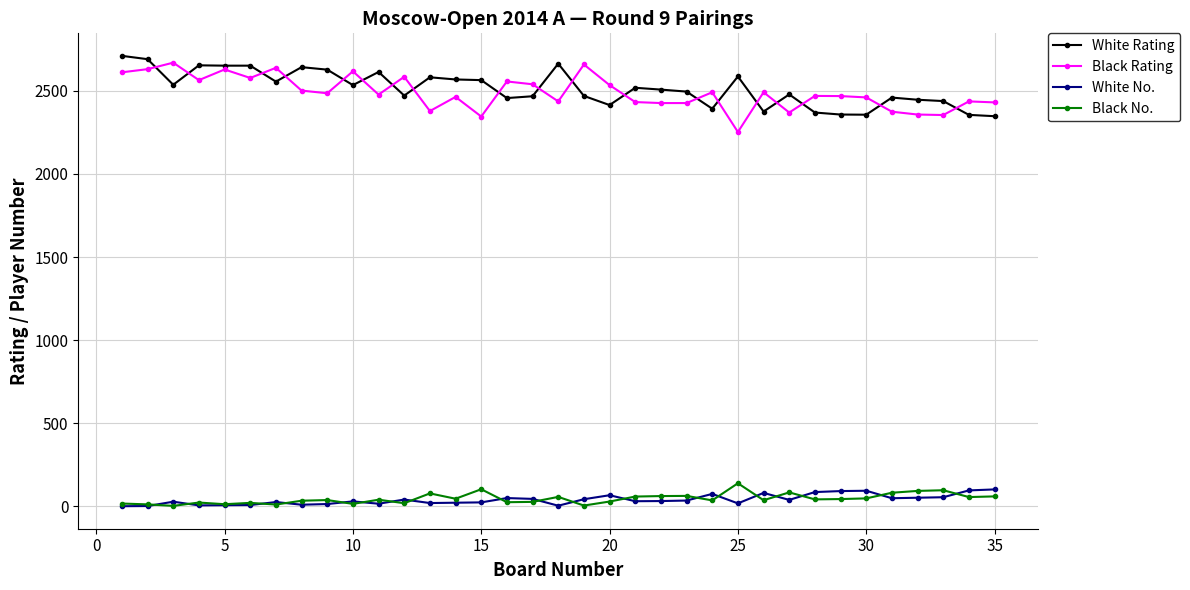

What is the highest value of the White Rating series?

2710